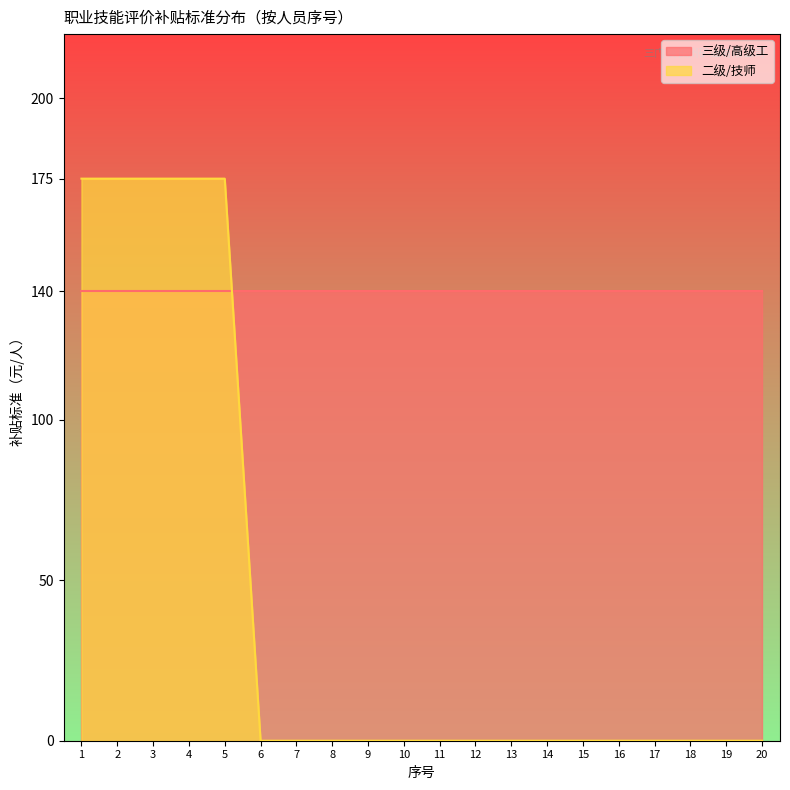

How many lines are shown in the chart?

2